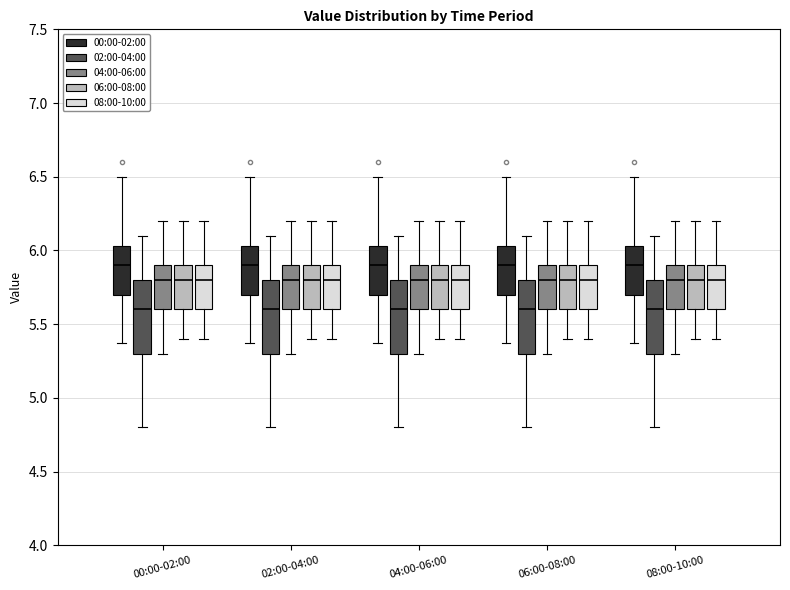

Reading left to right, read every box against the y-axis: the position of its median line, the range the box covers, and the ends of its whiskers. The values are not printed on the chart, so give them approximately, as read against the axis.

00:00-02:00 (00:00-02:00): median 5.90, box 5.70 to 6.05, whiskers 5.35 to 6.50
00:00-02:00 (02:00-04:00): median 5.60, box 5.30 to 5.80, whiskers 4.80 to 6.10
00:00-02:00 (04:00-06:00): median 5.80, box 5.60 to 5.90, whiskers 5.30 to 6.20
00:00-02:00 (06:00-08:00): median 5.80, box 5.60 to 5.90, whiskers 5.40 to 6.20
00:00-02:00 (08:00-10:00): median 5.80, box 5.60 to 5.90, whiskers 5.40 to 6.20
02:00-04:00 (00:00-02:00): median 5.90, box 5.70 to 6.05, whiskers 5.35 to 6.50
02:00-04:00 (02:00-04:00): median 5.60, box 5.30 to 5.80, whiskers 4.80 to 6.10
02:00-04:00 (04:00-06:00): median 5.80, box 5.60 to 5.90, whiskers 5.30 to 6.20
02:00-04:00 (06:00-08:00): median 5.80, box 5.60 to 5.90, whiskers 5.40 to 6.20
02:00-04:00 (08:00-10:00): median 5.80, box 5.60 to 5.90, whiskers 5.40 to 6.20
04:00-06:00 (00:00-02:00): median 5.90, box 5.70 to 6.05, whiskers 5.35 to 6.50
04:00-06:00 (02:00-04:00): median 5.60, box 5.30 to 5.80, whiskers 4.80 to 6.10
04:00-06:00 (04:00-06:00): median 5.80, box 5.60 to 5.90, whiskers 5.30 to 6.20
04:00-06:00 (06:00-08:00): median 5.80, box 5.60 to 5.90, whiskers 5.40 to 6.20
04:00-06:00 (08:00-10:00): median 5.80, box 5.60 to 5.90, whiskers 5.40 to 6.20
06:00-08:00 (00:00-02:00): median 5.90, box 5.70 to 6.05, whiskers 5.35 to 6.50
06:00-08:00 (02:00-04:00): median 5.60, box 5.30 to 5.80, whiskers 4.80 to 6.10
06:00-08:00 (04:00-06:00): median 5.80, box 5.60 to 5.90, whiskers 5.30 to 6.20
06:00-08:00 (06:00-08:00): median 5.80, box 5.60 to 5.90, whiskers 5.40 to 6.20
06:00-08:00 (08:00-10:00): median 5.80, box 5.60 to 5.90, whiskers 5.40 to 6.20
08:00-10:00 (00:00-02:00): median 5.90, box 5.70 to 6.05, whiskers 5.35 to 6.50
08:00-10:00 (02:00-04:00): median 5.60, box 5.30 to 5.80, whiskers 4.80 to 6.10
08:00-10:00 (04:00-06:00): median 5.80, box 5.60 to 5.90, whiskers 5.30 to 6.20
08:00-10:00 (06:00-08:00): median 5.80, box 5.60 to 5.90, whiskers 5.40 to 6.20
08:00-10:00 (08:00-10:00): median 5.80, box 5.60 to 5.90, whiskers 5.40 to 6.20